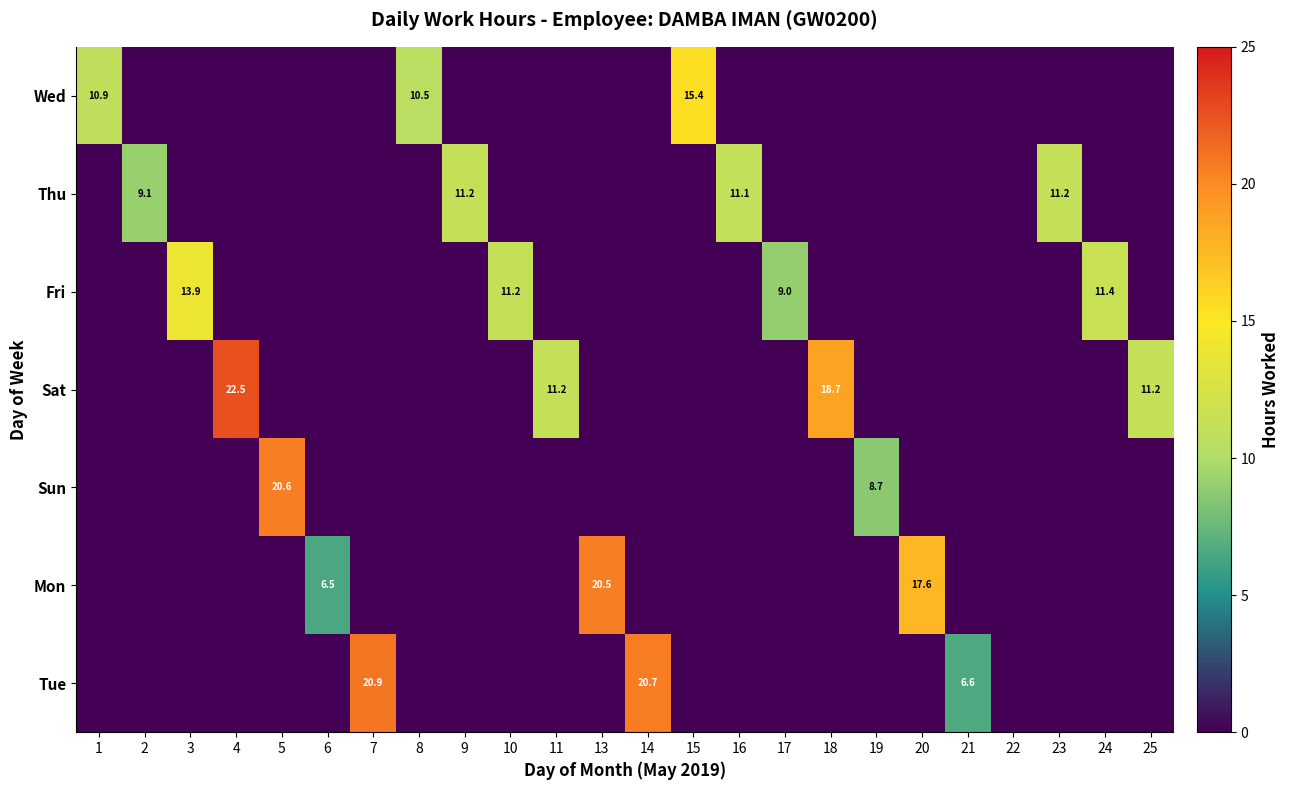

True or false: Sat has a value of 18.7 at 18.

True